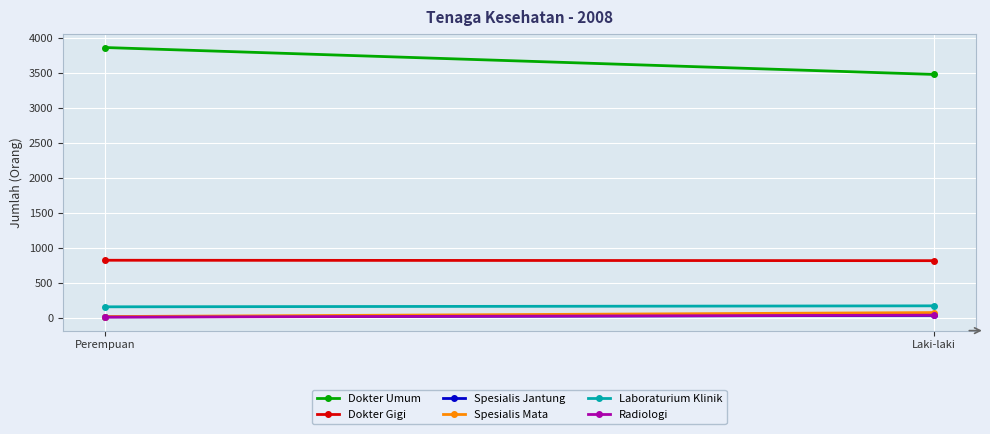

At Perempuan, list the series in order from largest to smallest.

Dokter Umum, Dokter Gigi, Laboraturium Klinik, Spesialis Mata, Spesialis Jantung, Radiologi